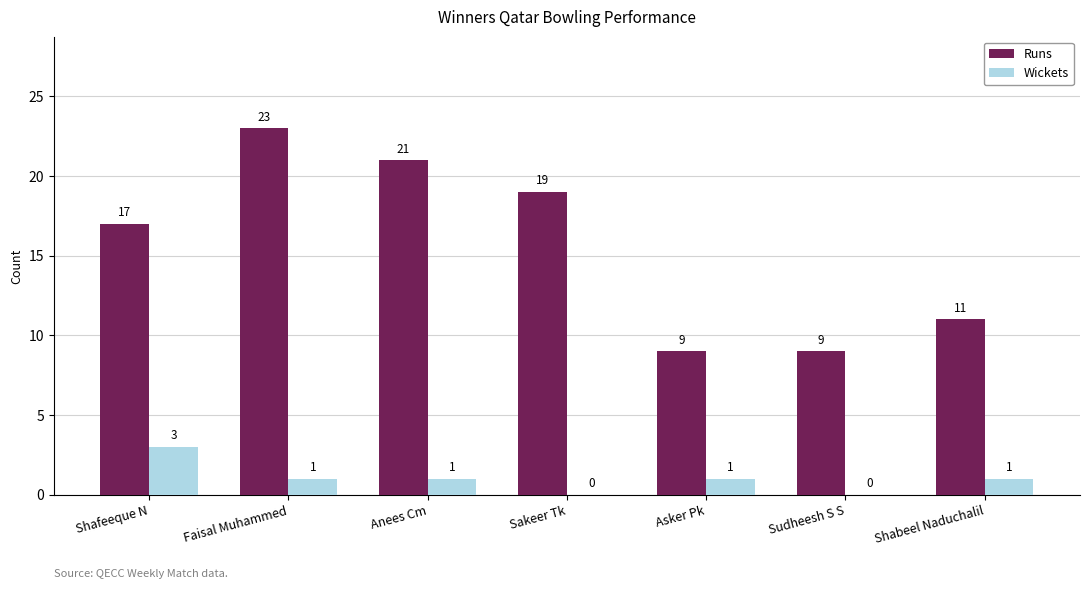

What is the sum of all Wickets values?

7